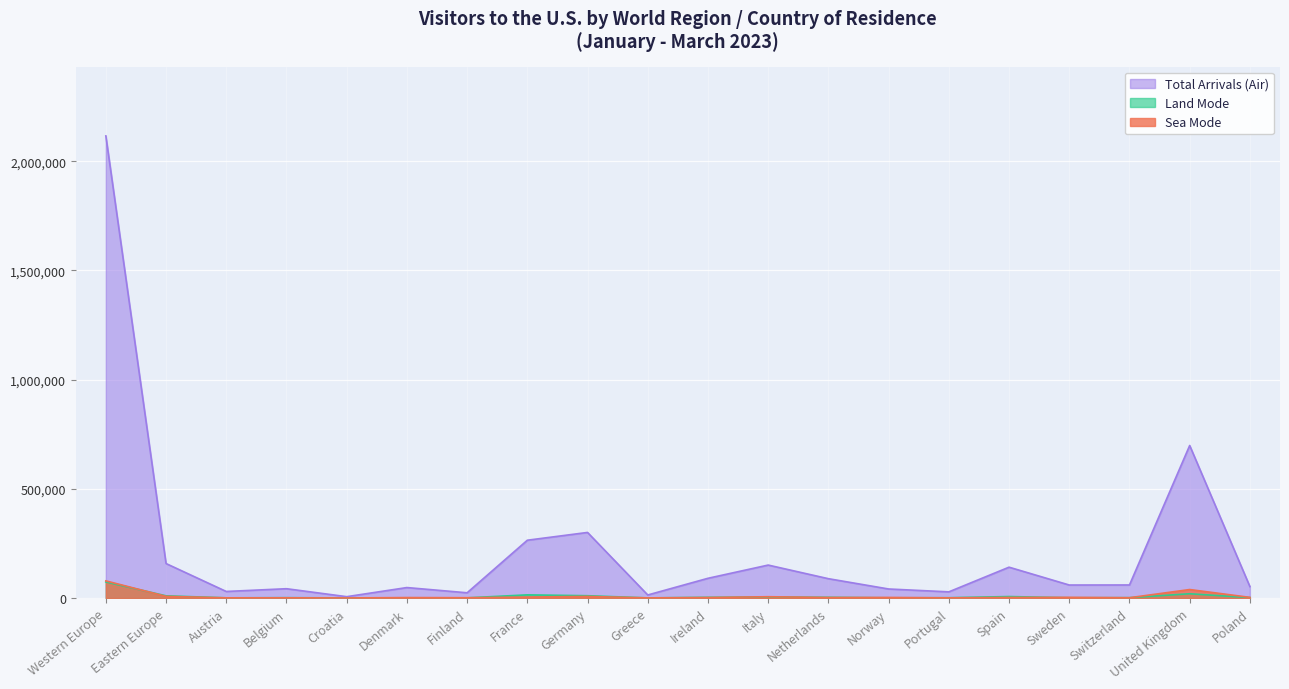

How many interior local valleys does the Land Mode series have?

6